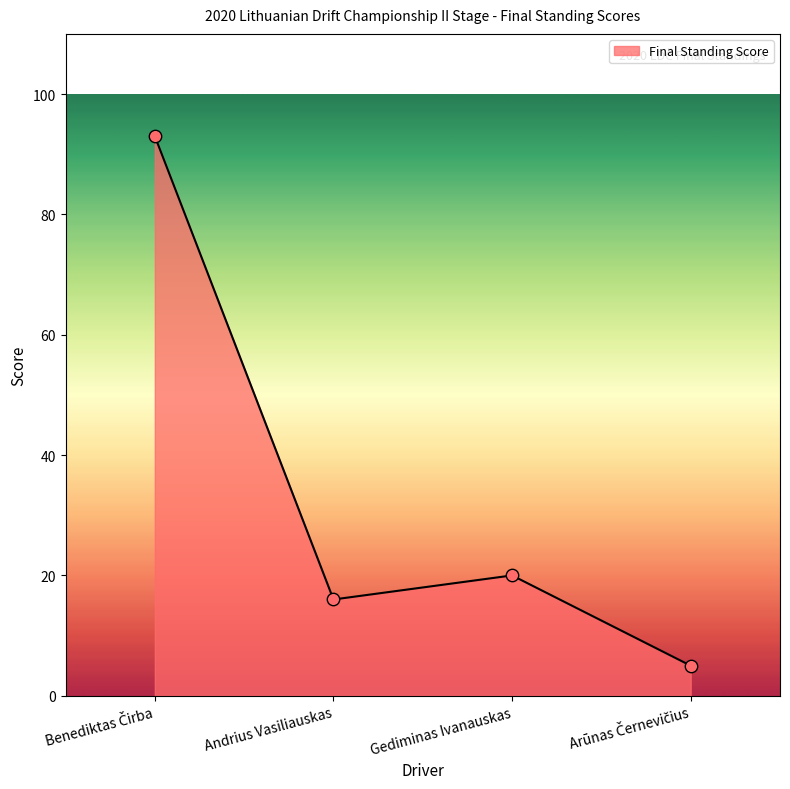

What is the average value?

34